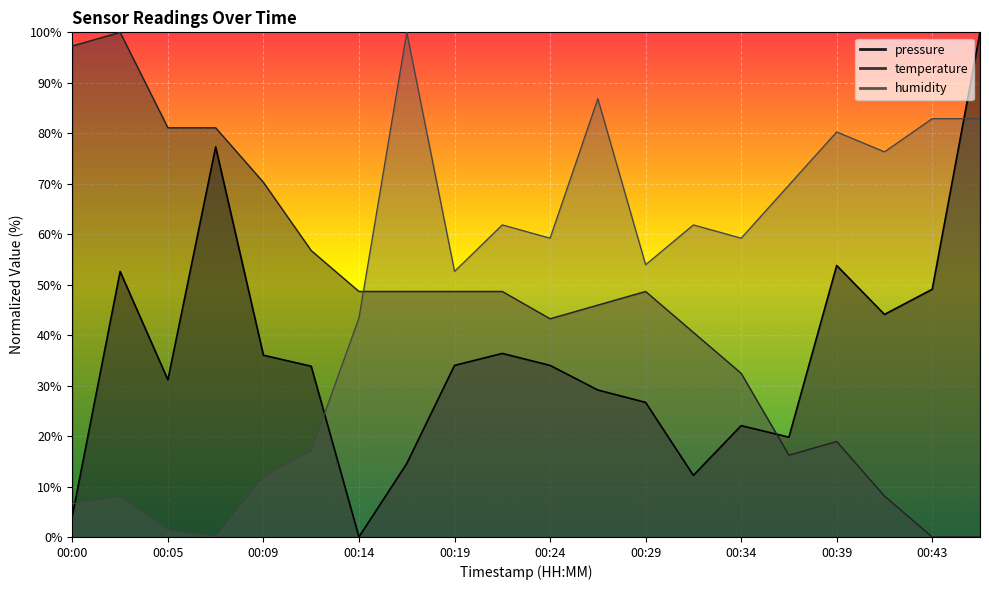

List the series in order of their overall mean, highest first.

humidity, temperature, pressure